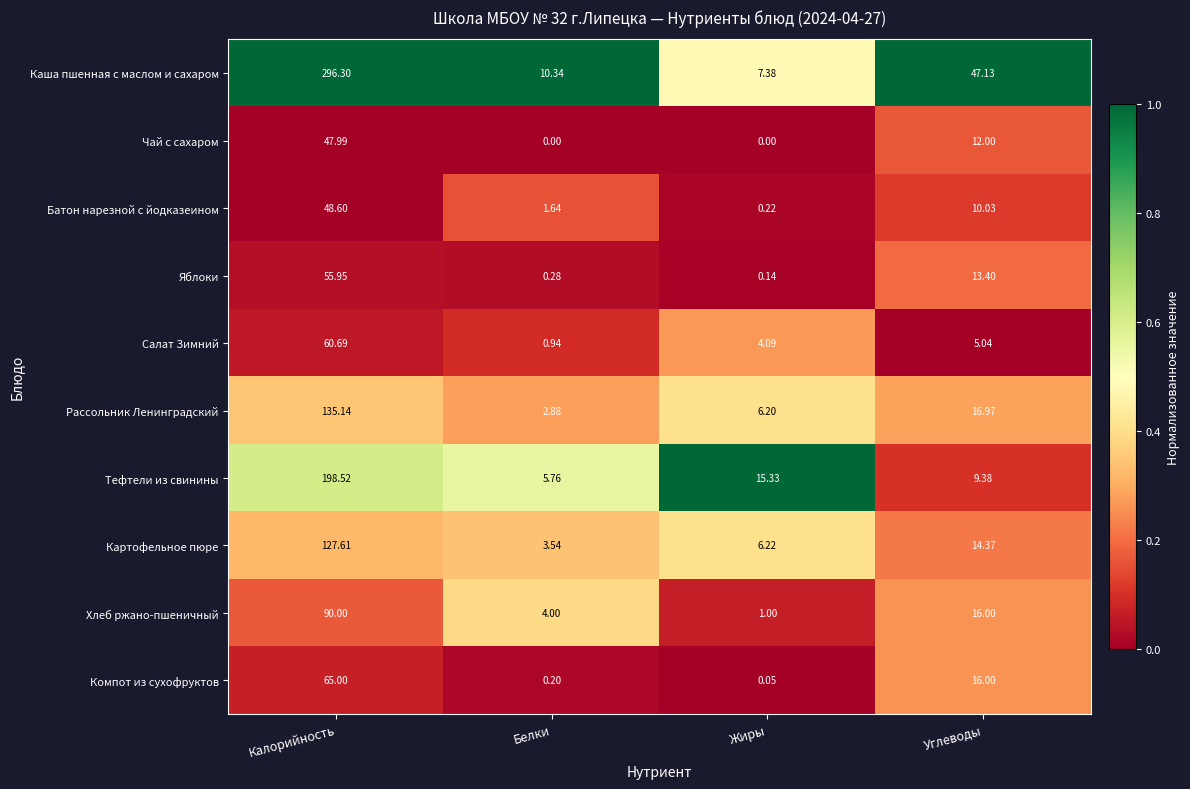

At which category is the sum across all series the highest?

Калорийность